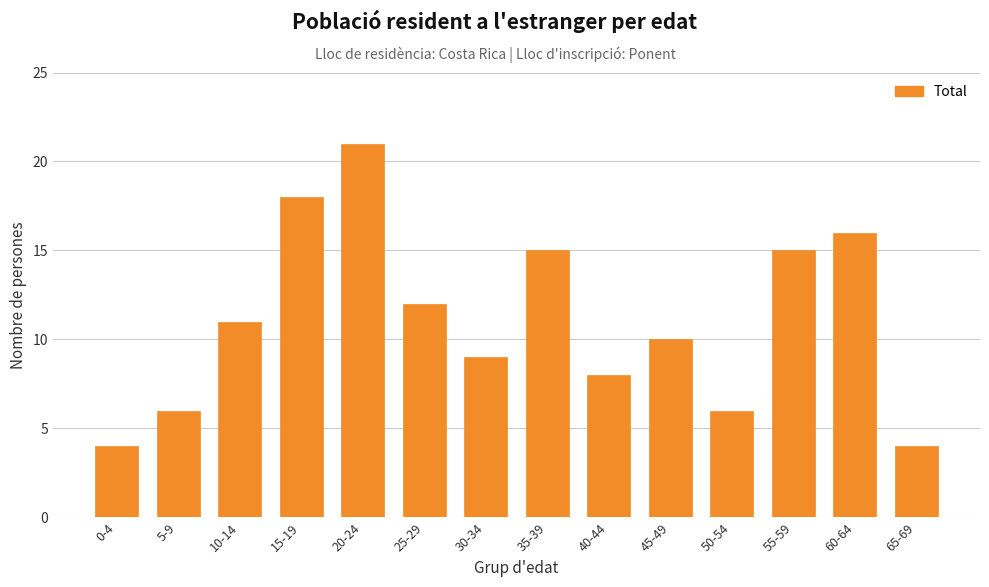

At which label is the value closest to 12?

25-29